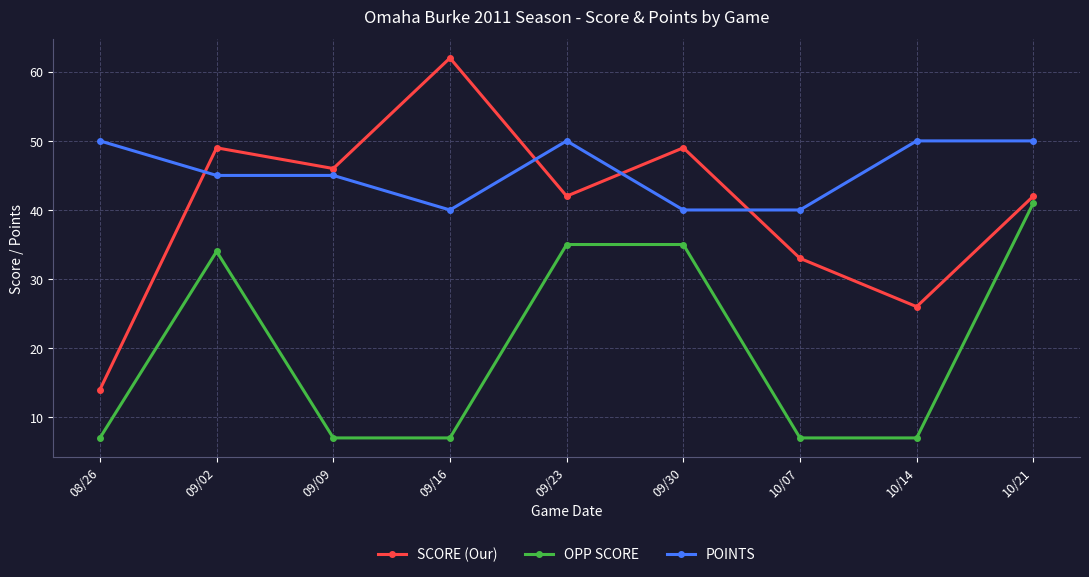

At which category is the sum across all series the highest?

10/21